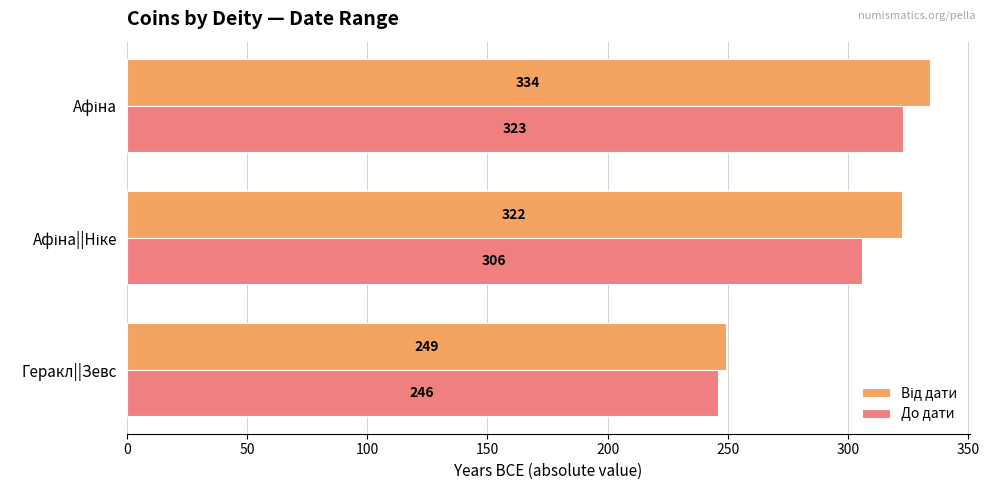

What is the greatest value displayed?

334.0